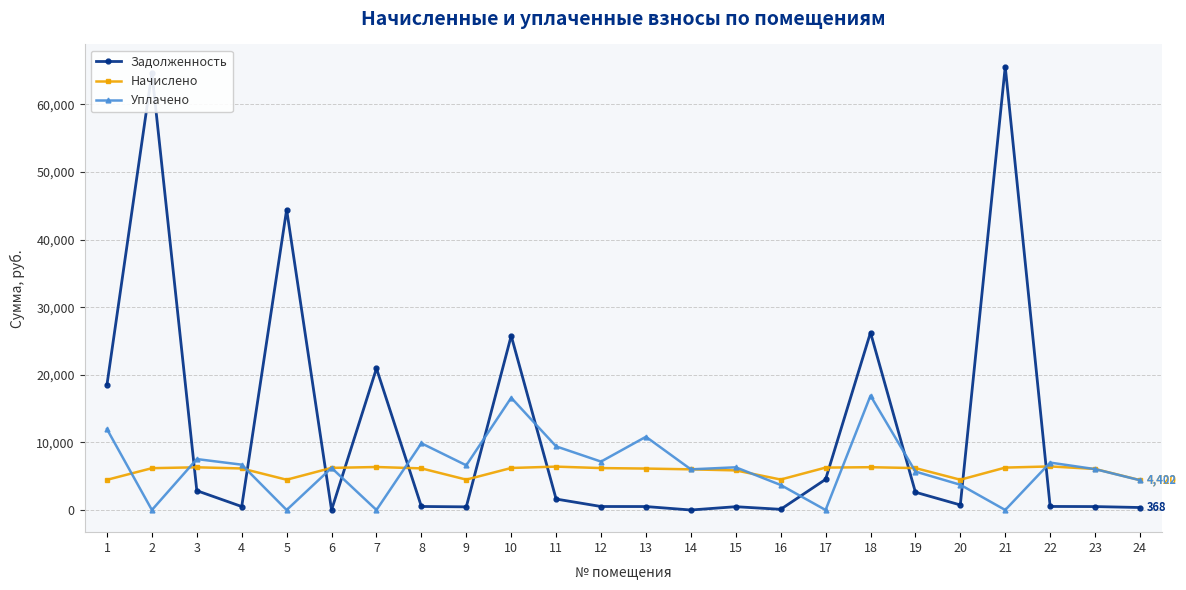

List the series in order of their peak value, highest first.

Задолженность, Уплачено, Начислено